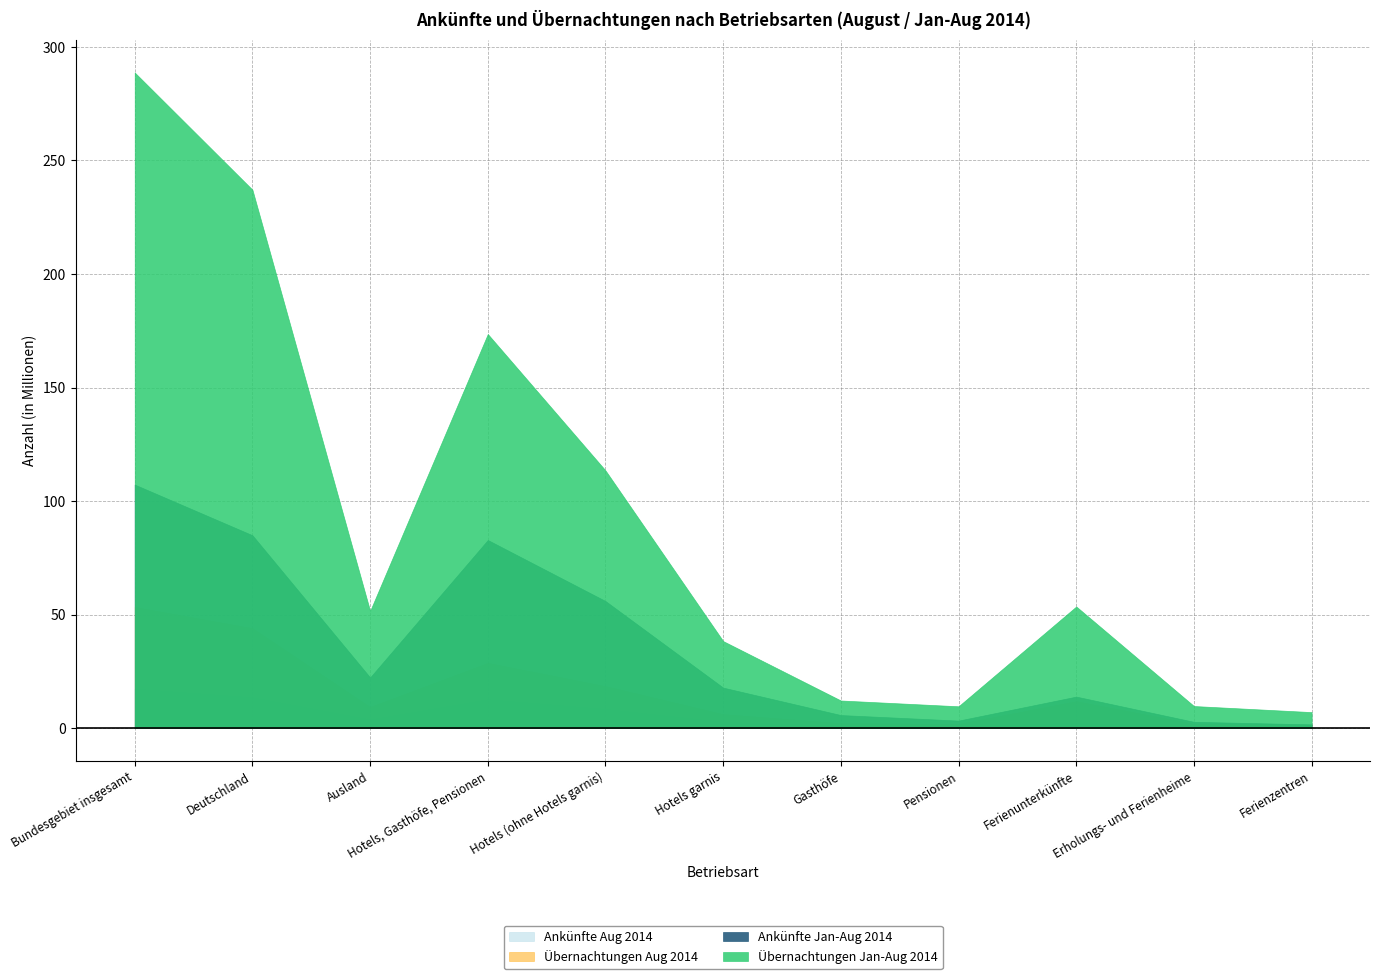

The Ankünfte Aug 2014 series shows 284959 at Ferienzentren. True or false?

True